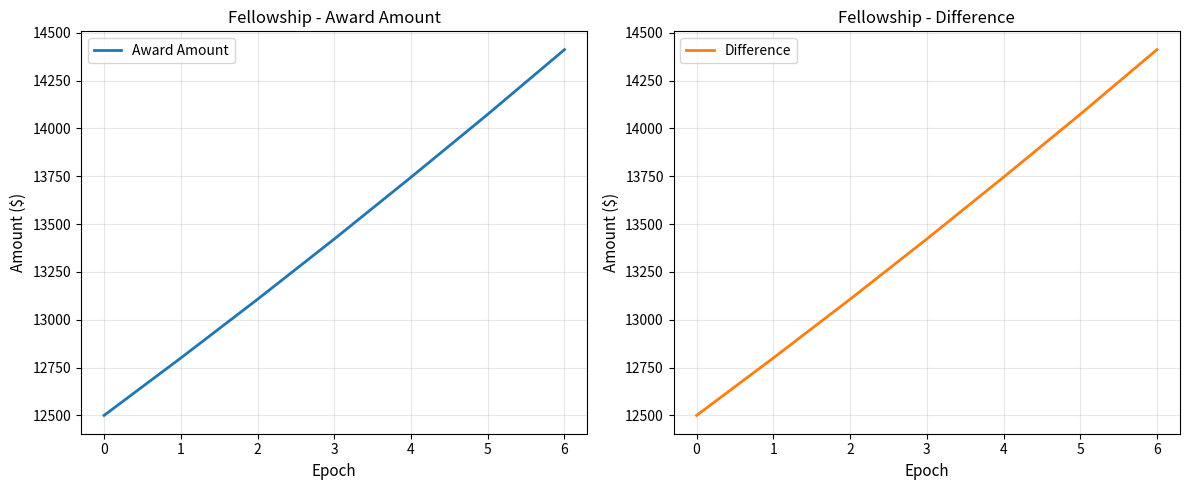

Where is Difference nearest to the value 13456?

3